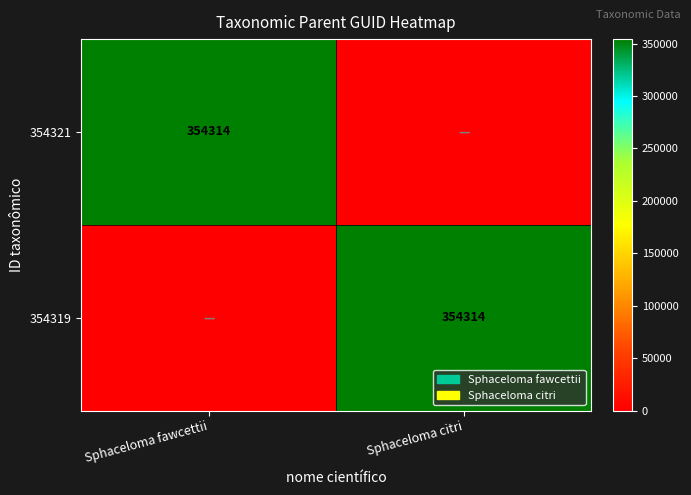

Is it true that 354321 equals 354314 at Sphaceloma fawcettii?

True